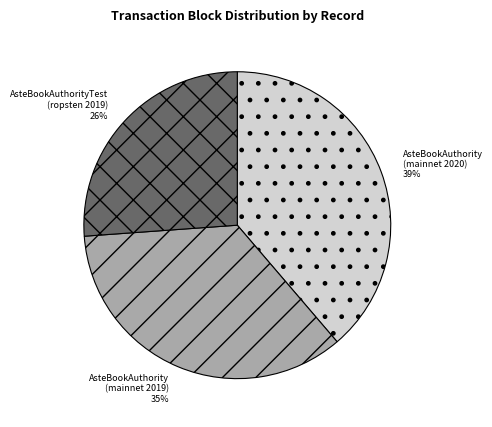

Is there any slice that represents more than half of the pie?

No